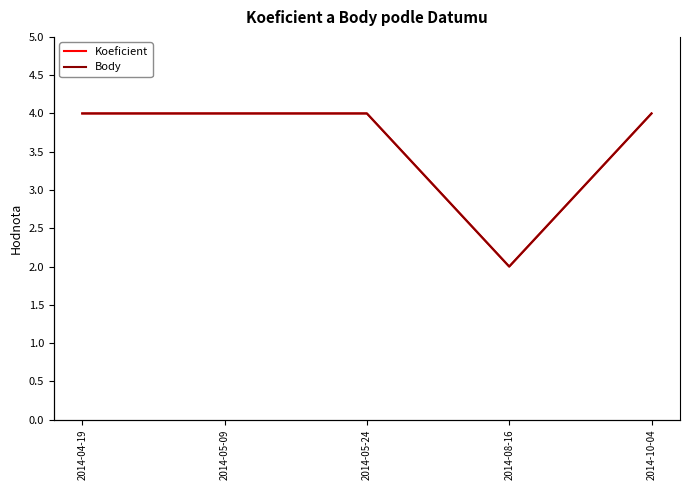

How many lines are shown in the chart?

2